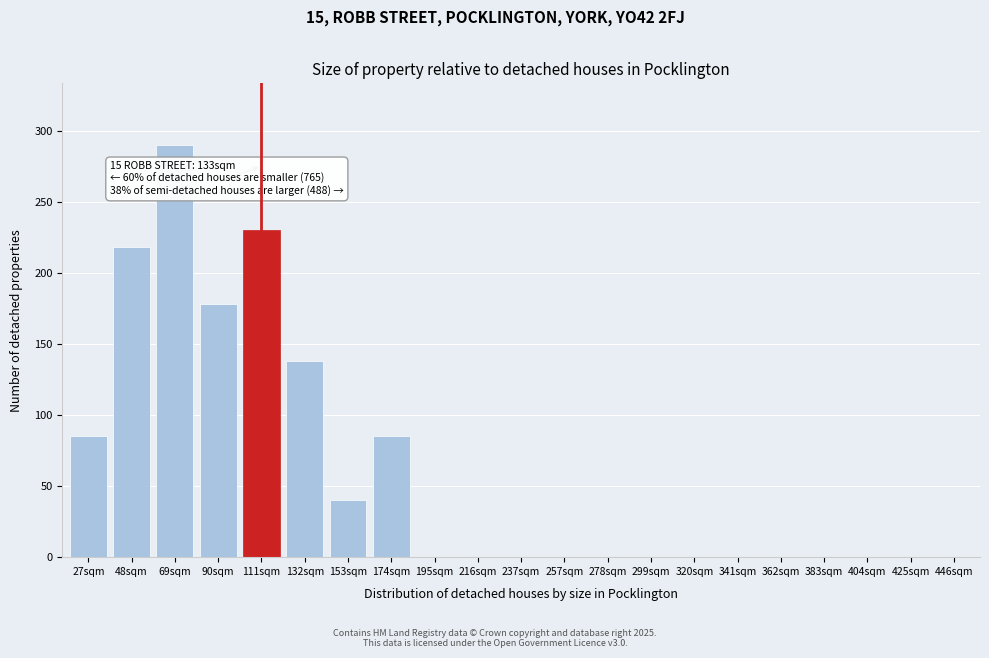

Reading left to right, extract all data points from this chart.

27sqm=85	48sqm=218	69sqm=290	90sqm=178	111sqm=230	132sqm=138	153sqm=40	174sqm=85	195sqm=0	216sqm=0	237sqm=0	257sqm=0	278sqm=0	299sqm=0	320sqm=0	341sqm=0	362sqm=0	383sqm=0	404sqm=0	425sqm=0	446sqm=0